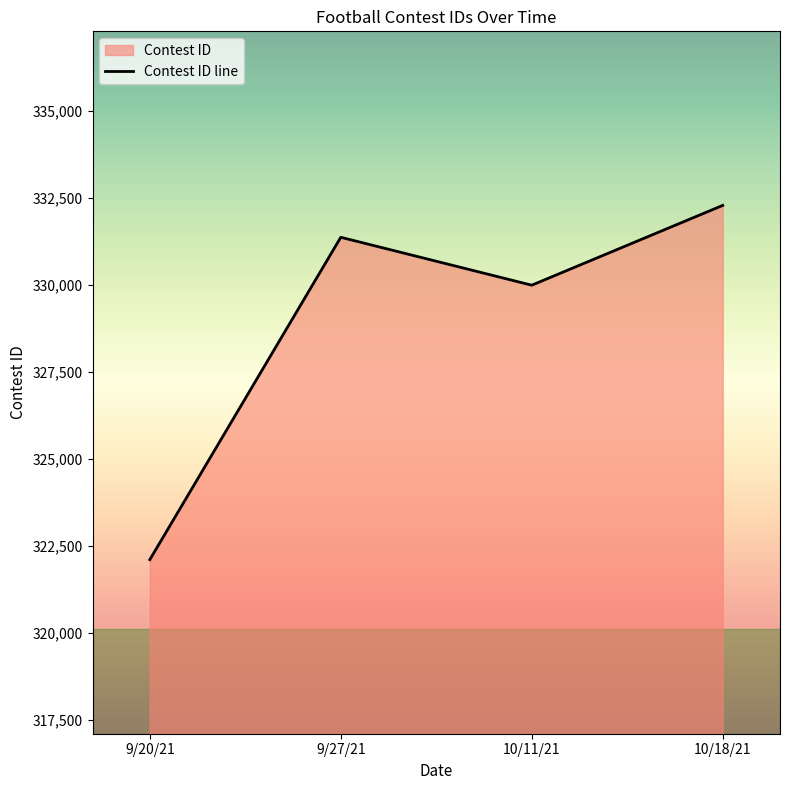

Which has a higher value, 9/20/21 or 10/11/21?

10/11/21